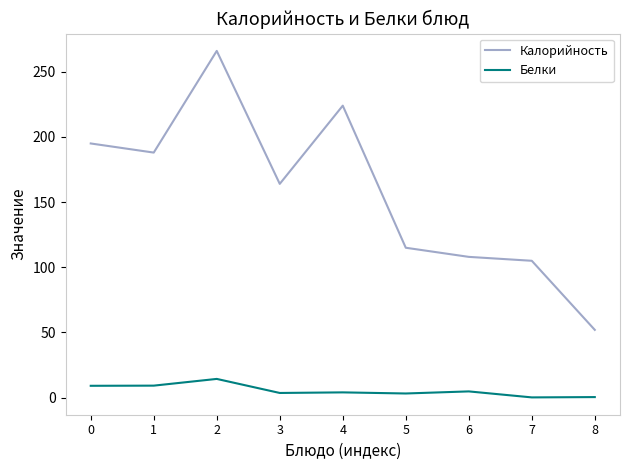

Is this an area chart (filled region under the line)?

No